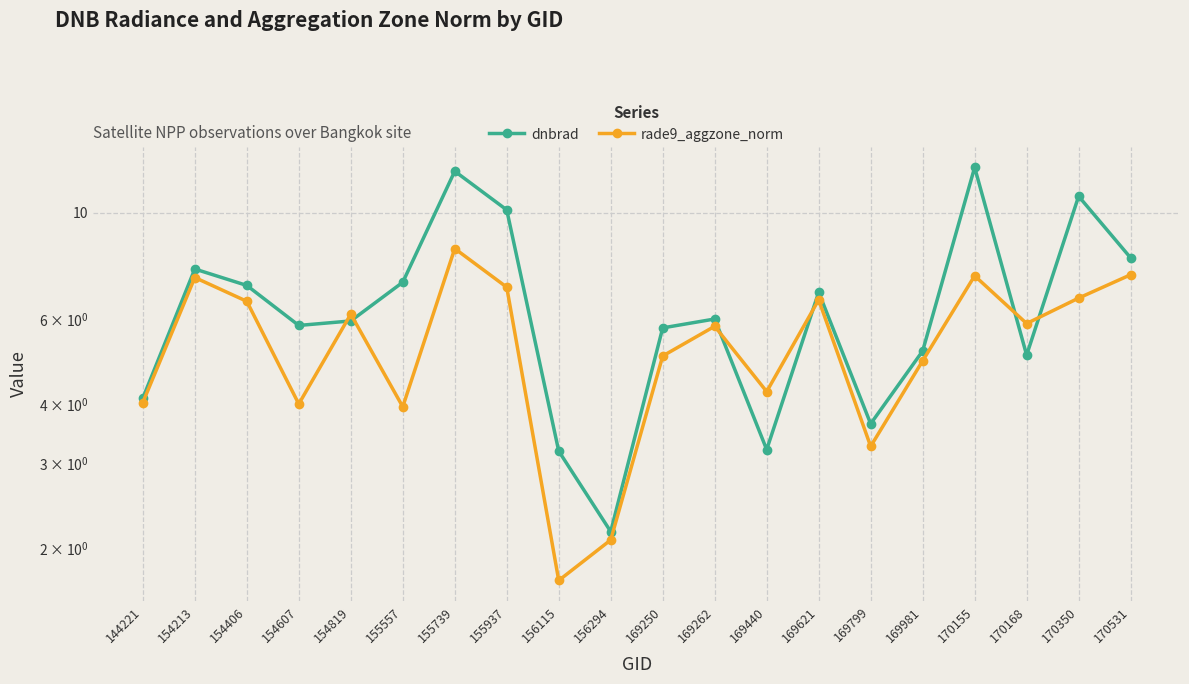

List the series in order of their overall mean, highest first.

dnbrad, rade9_aggzone_norm